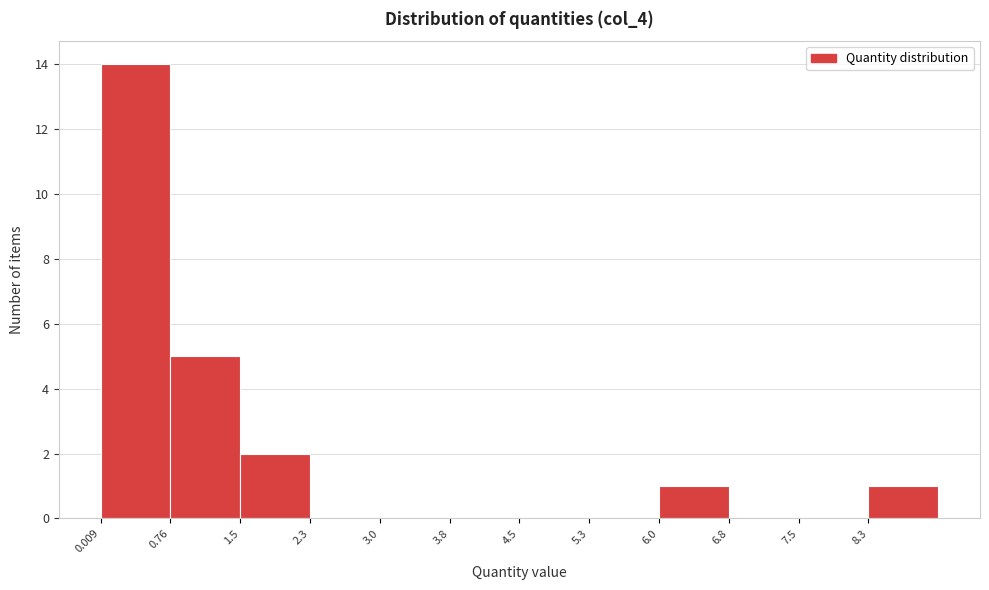

Which range on the x-axis has the tallest bar?

0.0 to 0.8